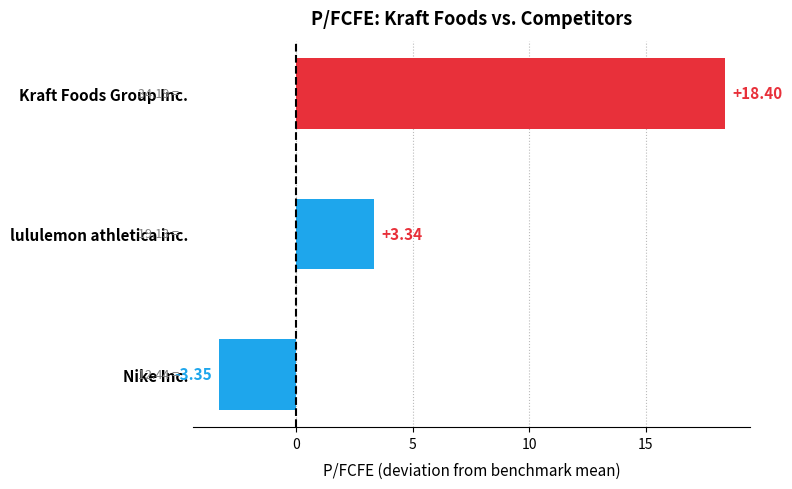

What is the sum of all values?

18.4